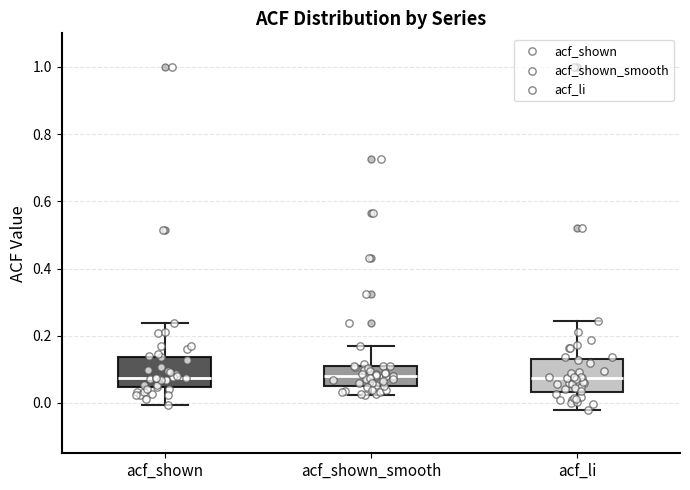

Reading left to right, transcribe this box plot: for each box, give where its median line is, the range the box spans, and where its two whiskers end, as read against the y-axis. The values are not printed on the chart, so give them approximately, as read against the axis.

acf_shown: median 0.08, box 0.04 to 0.14, whiskers 0.00 to 0.24
acf_shown_smooth: median 0.08, box 0.06 to 0.10, whiskers 0.02 to 0.16
acf_li: median 0.08, box 0.04 to 0.12, whiskers -0.02 to 0.24